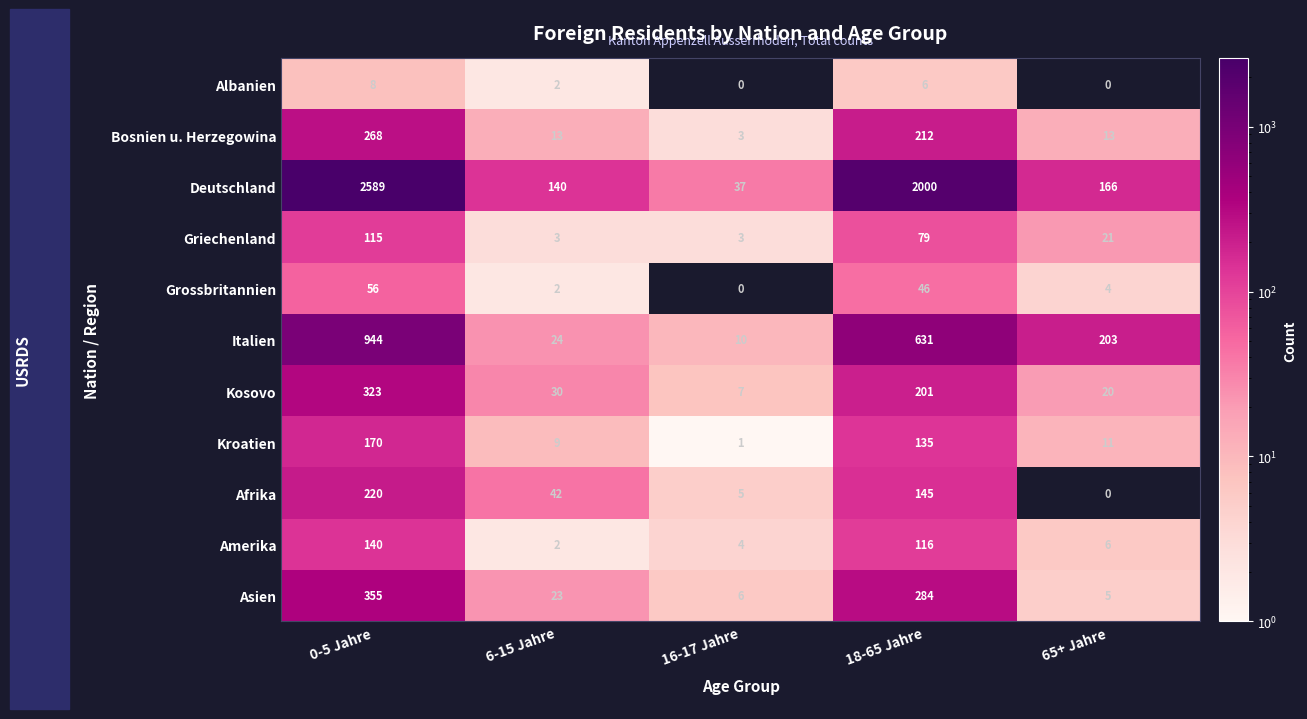

What is the total value across all series at 65+ Jahre?

449